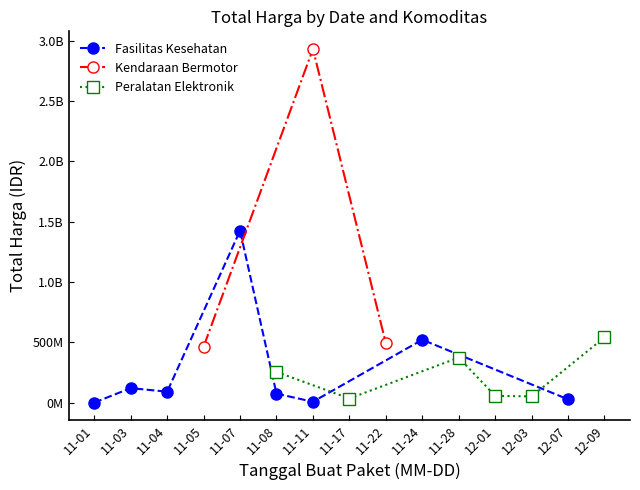

The value of Kendaraan Bermotor at 2021-11-28 is -1659373073. True or false?

False